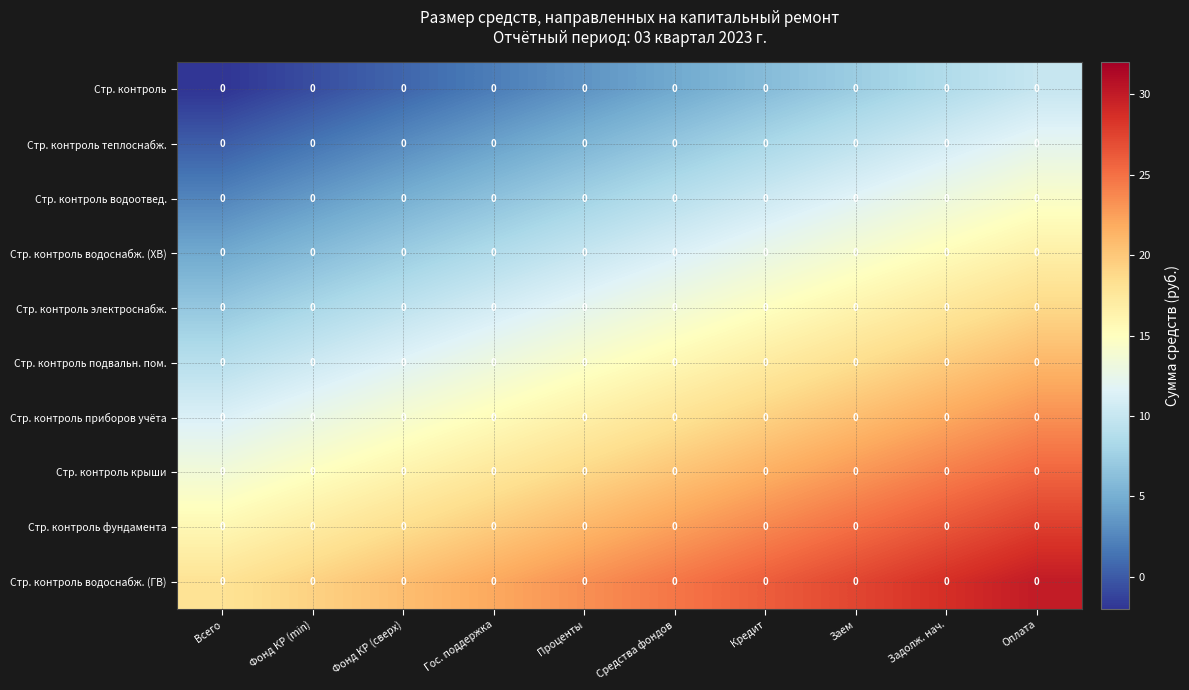

How many data points does each series have?

10